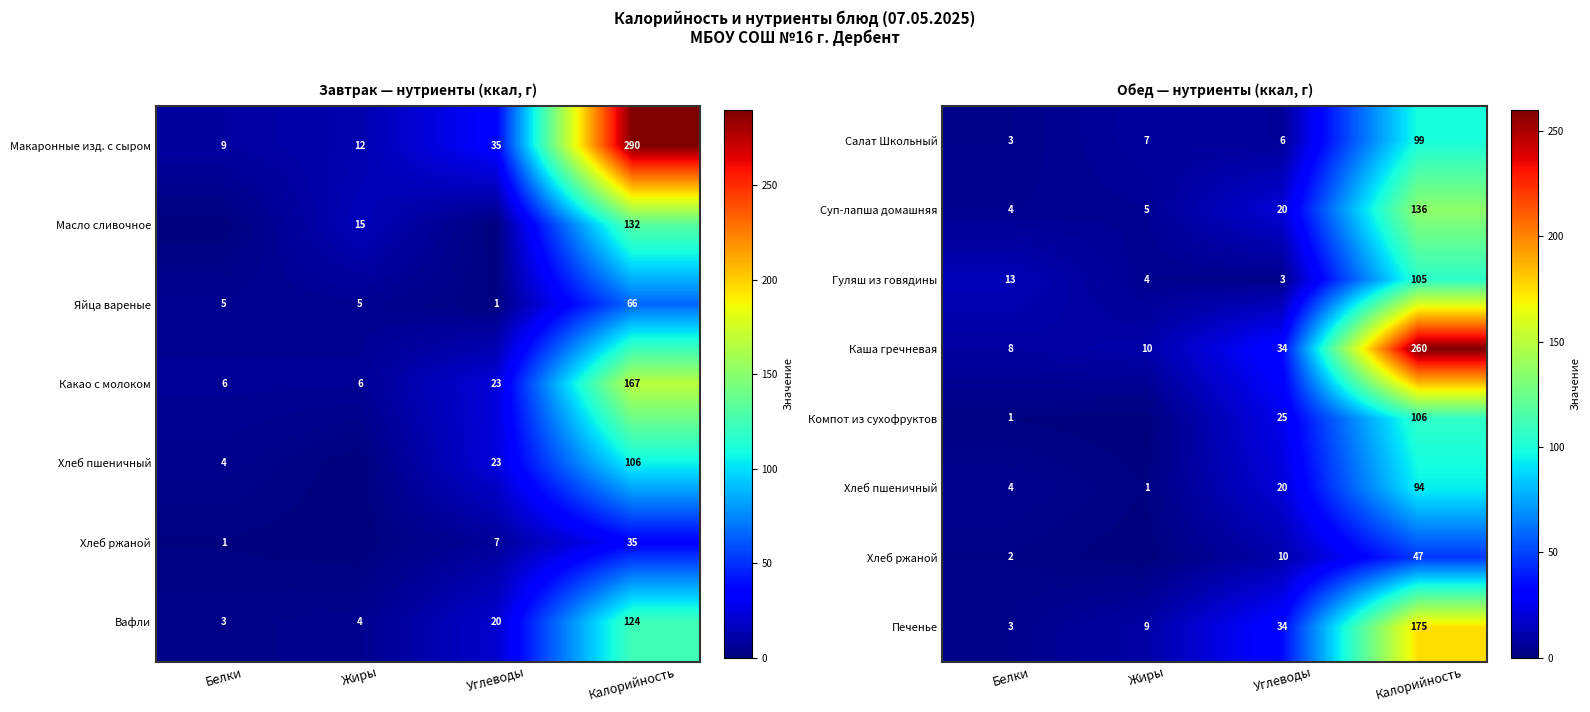

What is the total value across all series at Калорийность?

1022